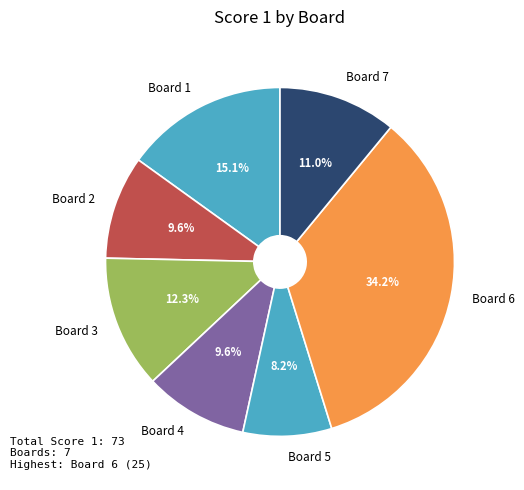

Is there any slice that represents more than half of the pie?

No